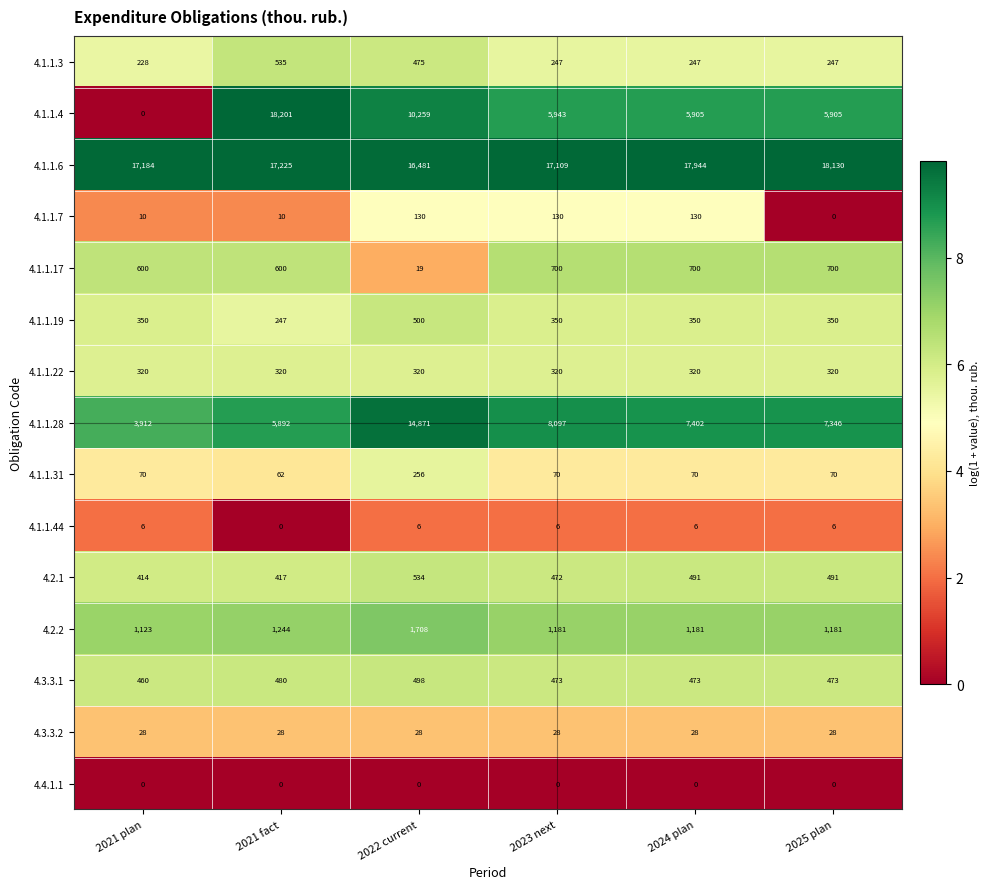

What is the spread (max minus min) of values at 2023 next?

17109